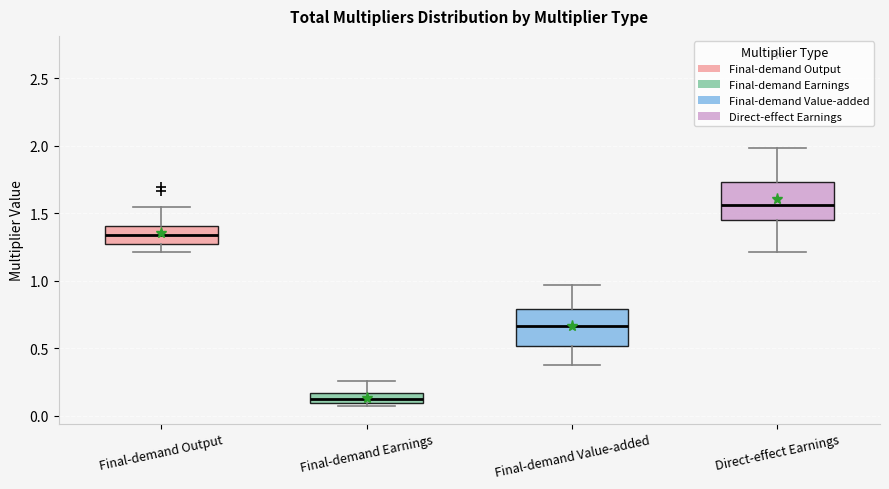

Which box's median line is the highest?

Direct-effect Earnings